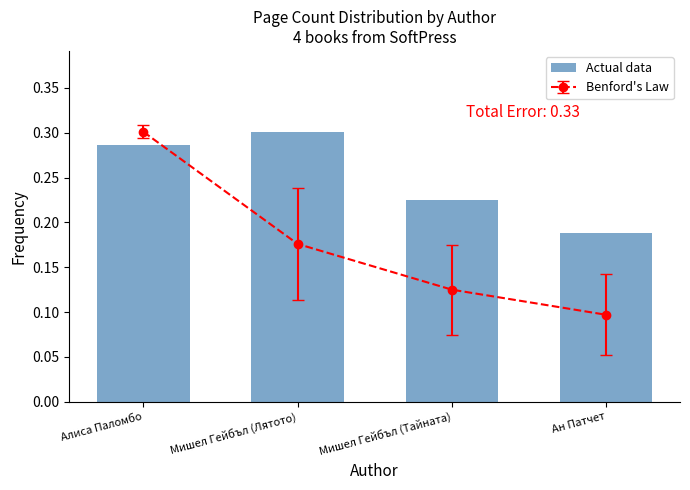

What is the change in value from Мишел Гейбъл (Лятото) to Ан Патчет?

-0.1